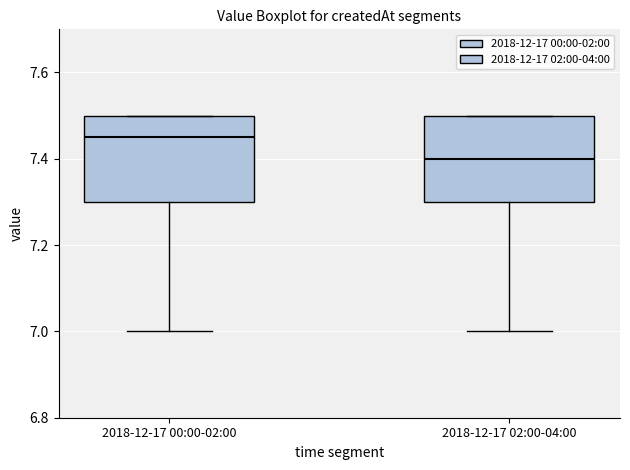

Where is the lower edge of the box for 2018-12-17 02:00-04:00 on the y-axis? The values are not printed on the chart, so give them approximately, as read against the axis.

7.30